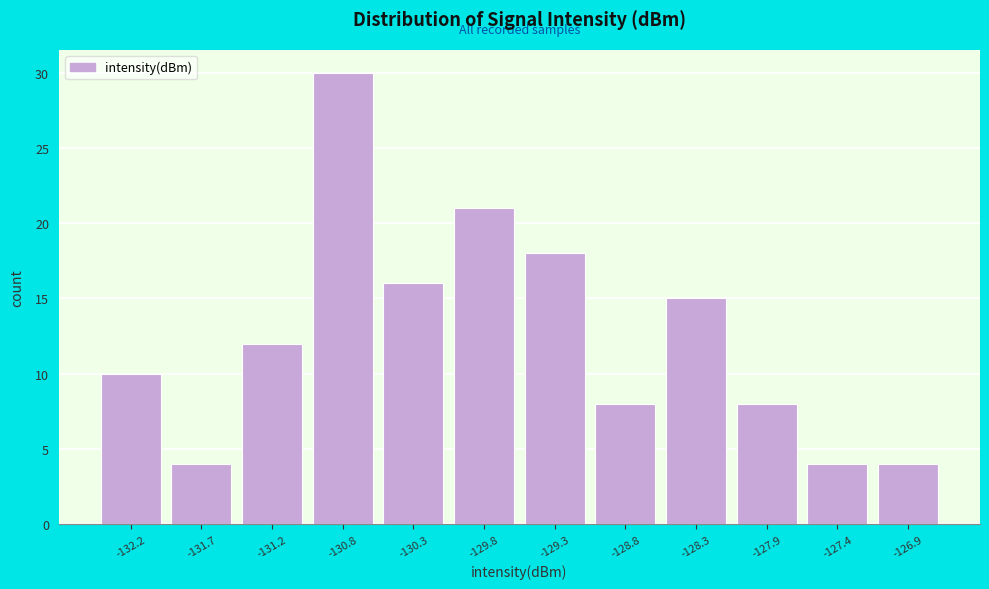

Reading left to right, transcribe all the data shown in this chart.

-132.2=10	-131.7=4	-131.2=12	-130.8=30	-130.3=16	-129.8=21	-129.3=18	-128.8=8	-128.3=15	-127.9=8	-127.4=4	-126.9=4